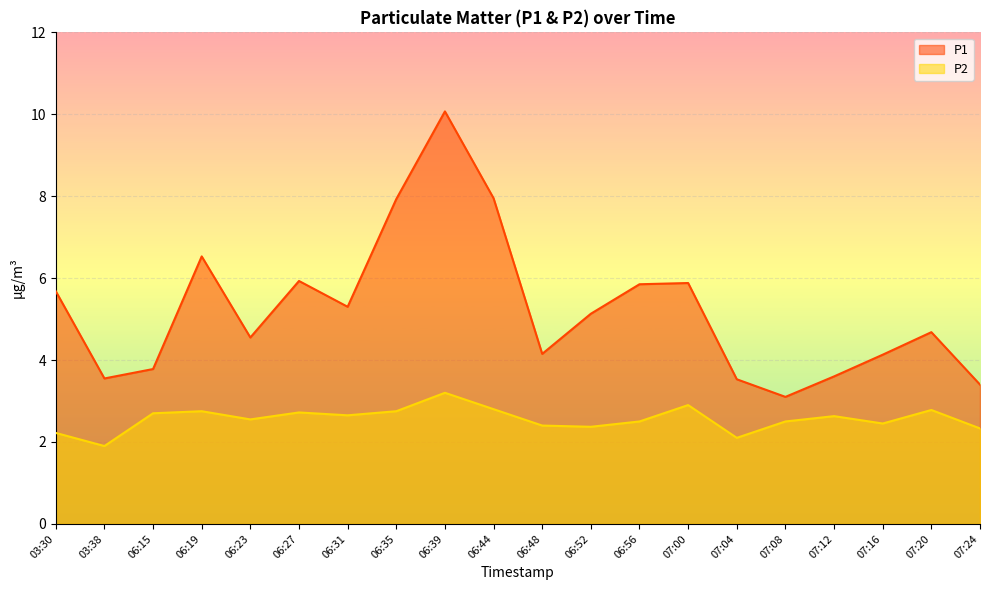

What is the difference between the P1 values at 07:12 and 07:08?

0.5